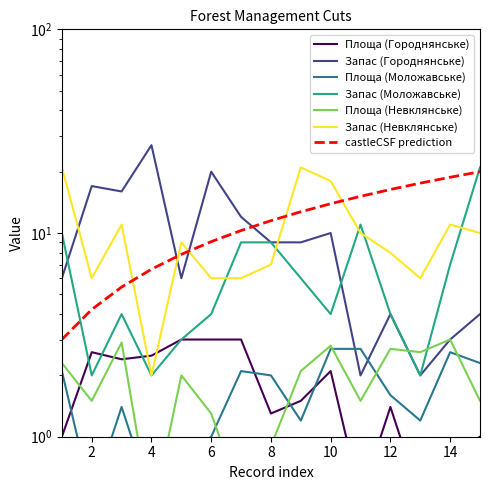

How many intersections are there between Запас (Городнянське) and Запас (Невклянське)?

4